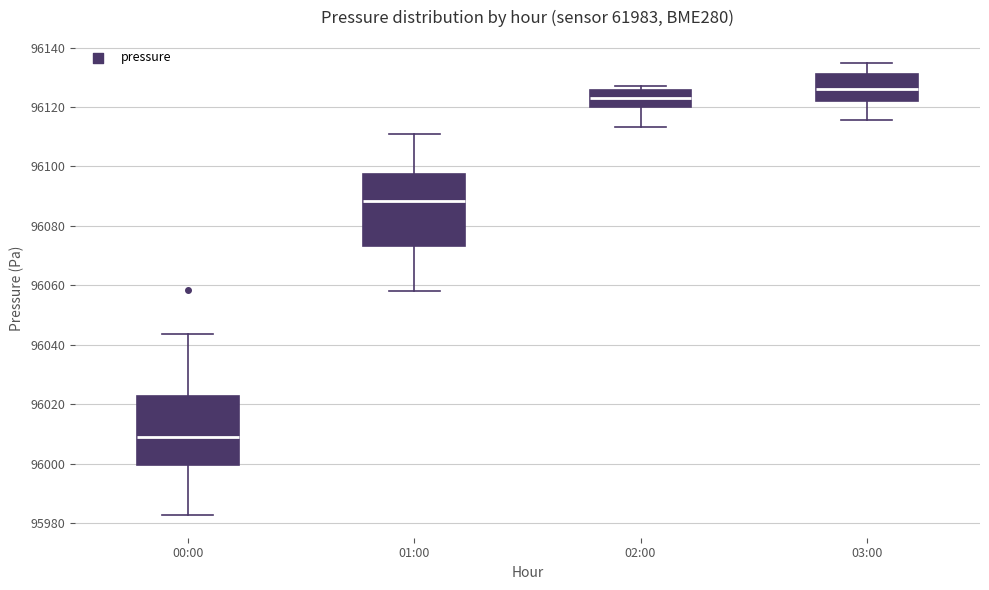

Which box's median line is the lowest?

00:00